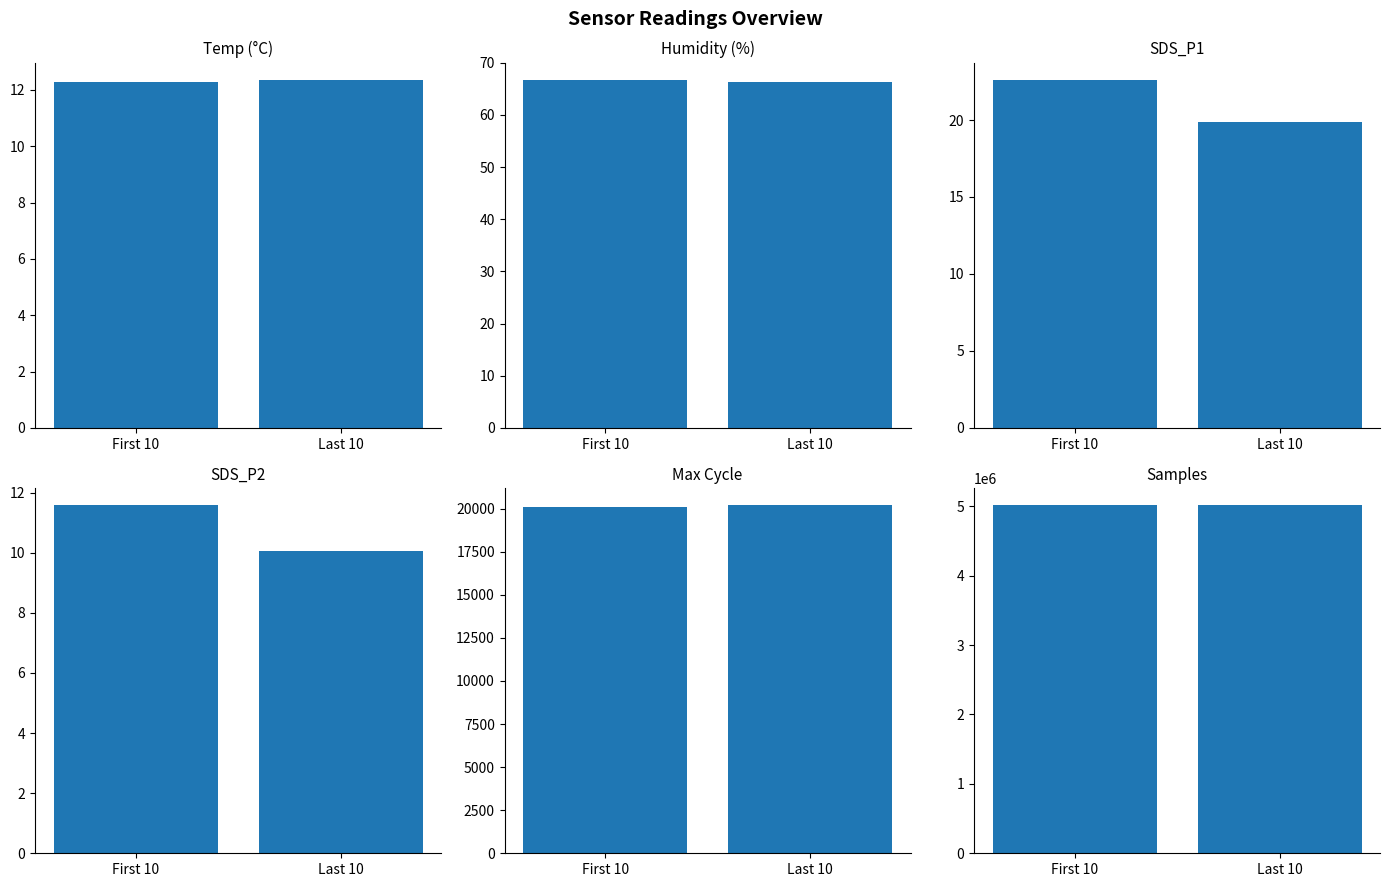

The value of Samples at Last 10 is 5013759.4. True or false?

True